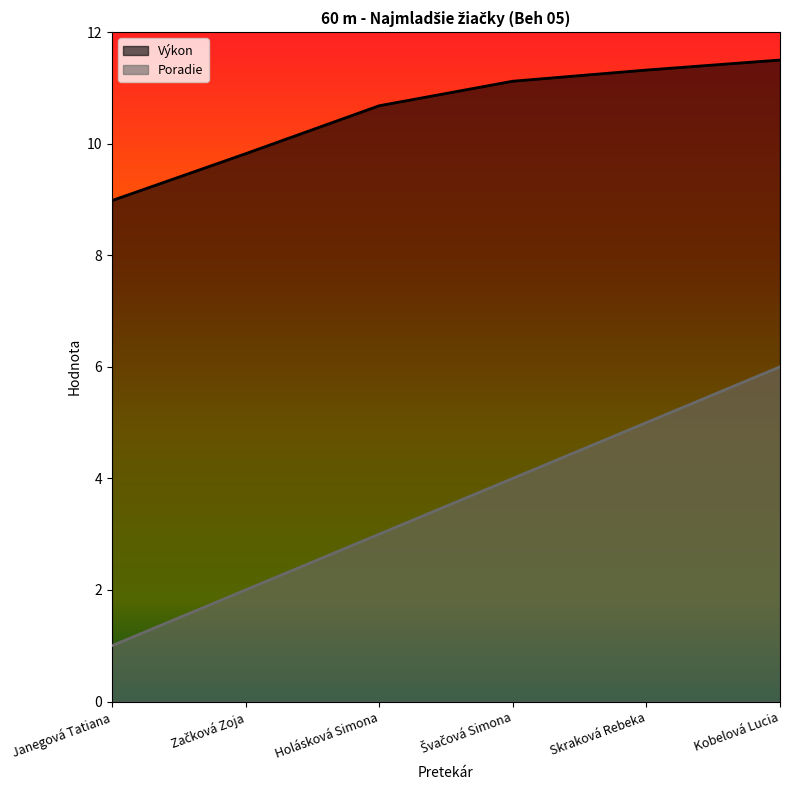

What is the value of the Poradie point at the 4th from the left?

4.0